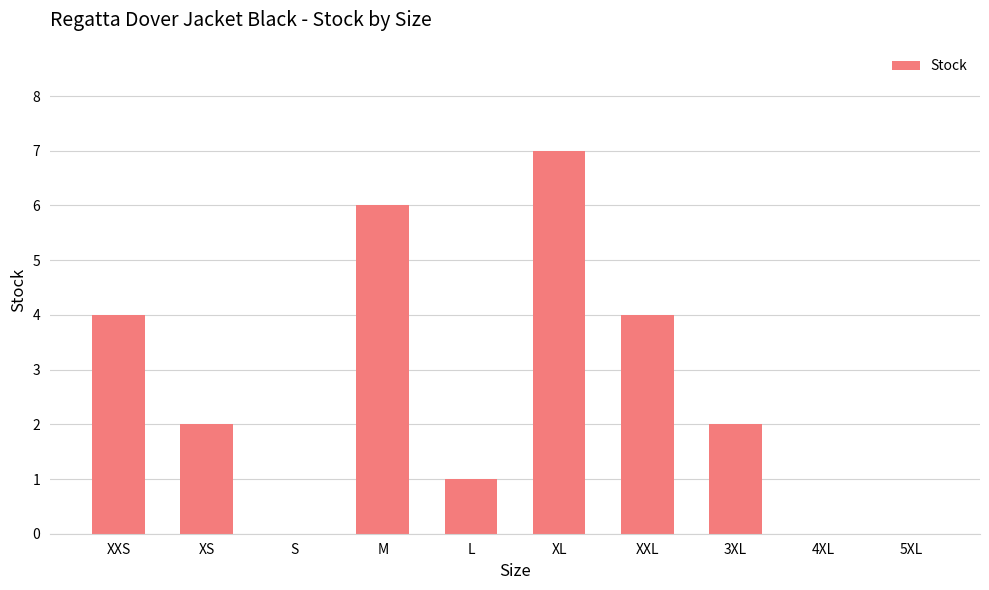

What is the average value?

3